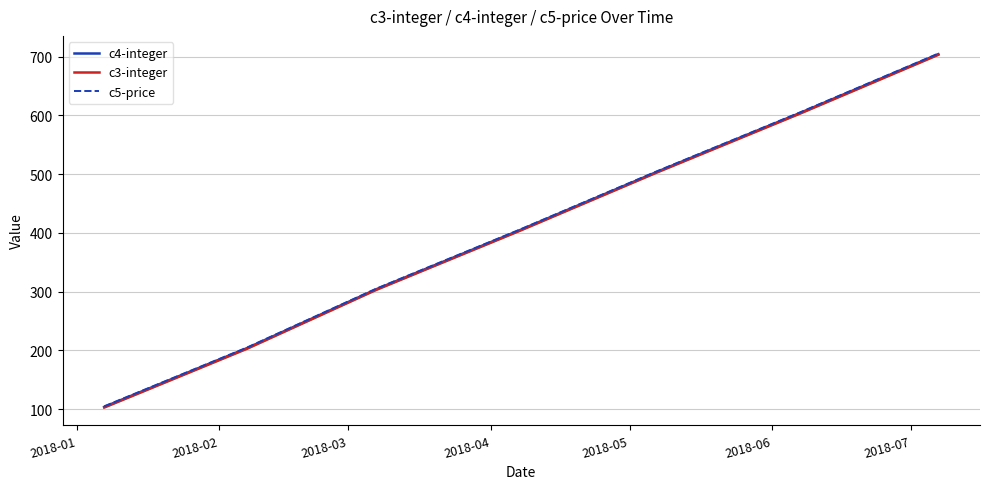

What is the difference between the c3-integer values at 2018-06 and 2018-05?

100